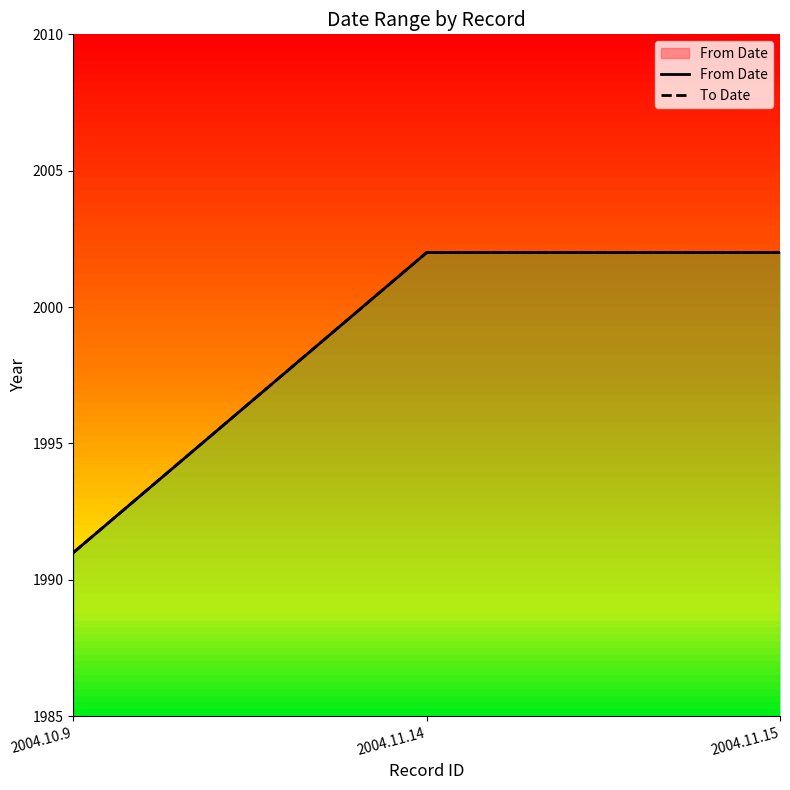

Rank the categories by To Date value from lowest to highest.

2004.10.9, 2004.11.14, 2004.11.15